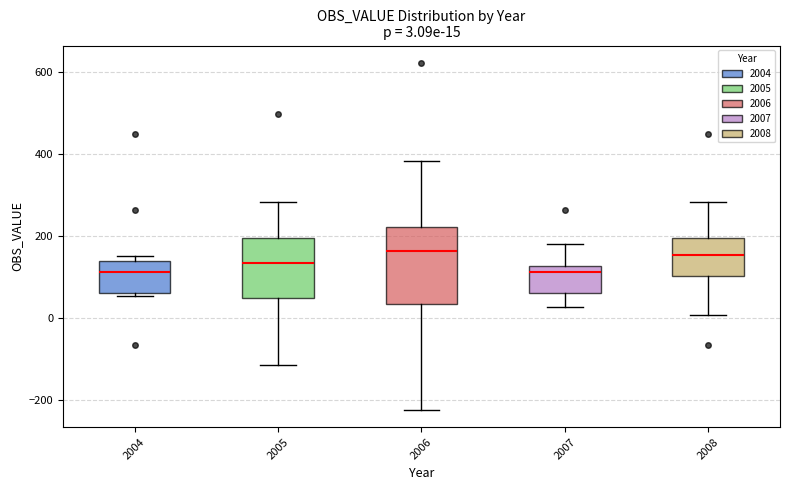

Which box is the tallest, from its lower edge to its upper edge?

2006